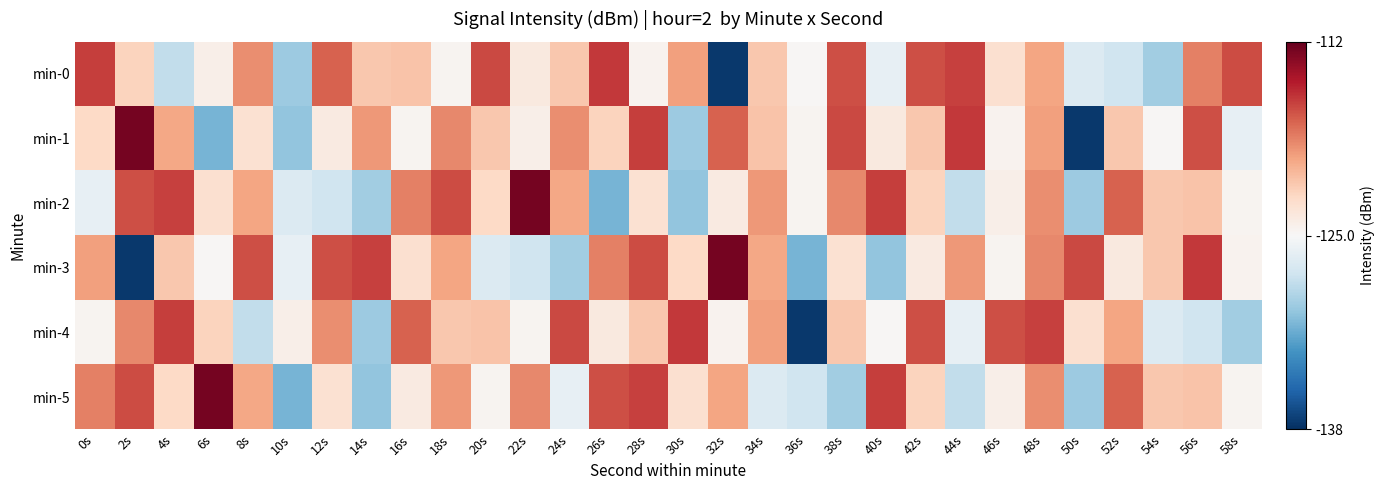

What is the spread (max minus min) of values at 46s?

8.0